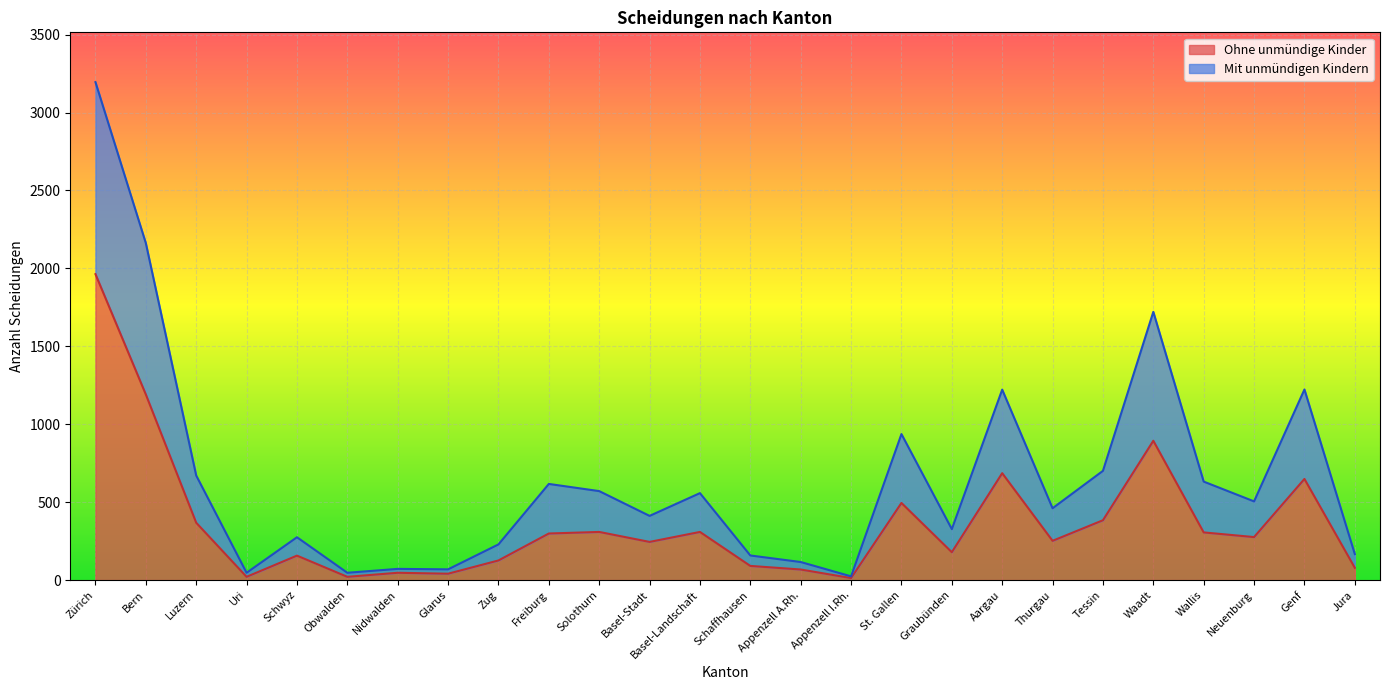

What is the sum of the Ohne unmündige Kinder values at Glarus and Aargau?

727